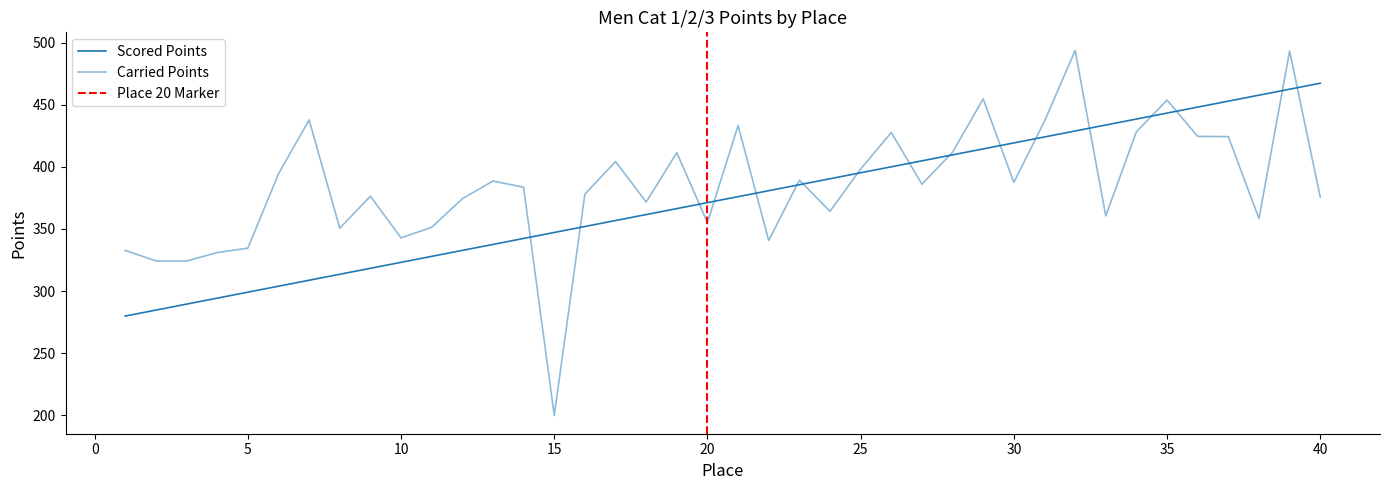

Rank the series at 21 from lowest to highest value.

Scored Points, Carried Points